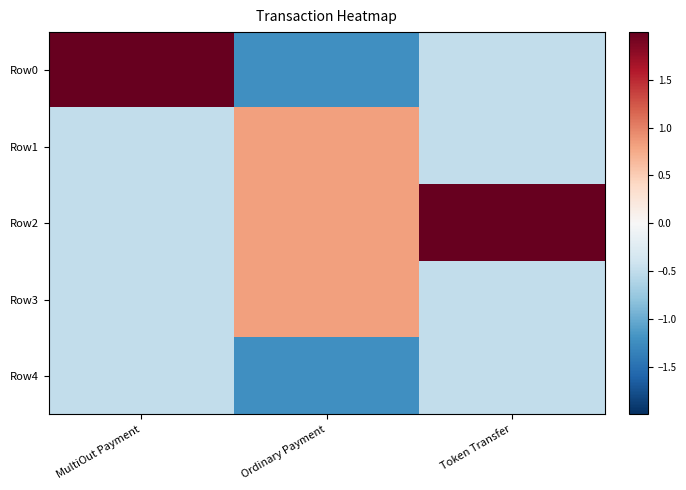

At Token Transfer, list the series in order from smallest to largest.

Row0, Row1, Row3, Row4, Row2